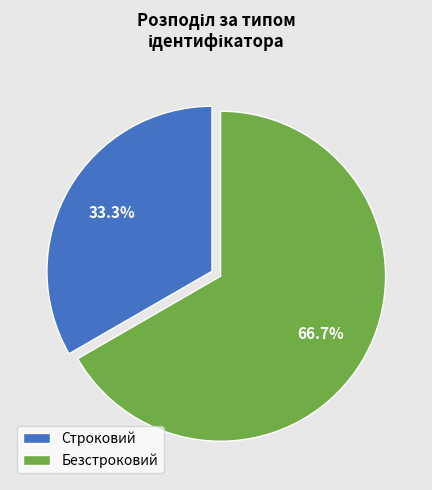

To the nearest percent, what portion does Безстроковий represent?

67%